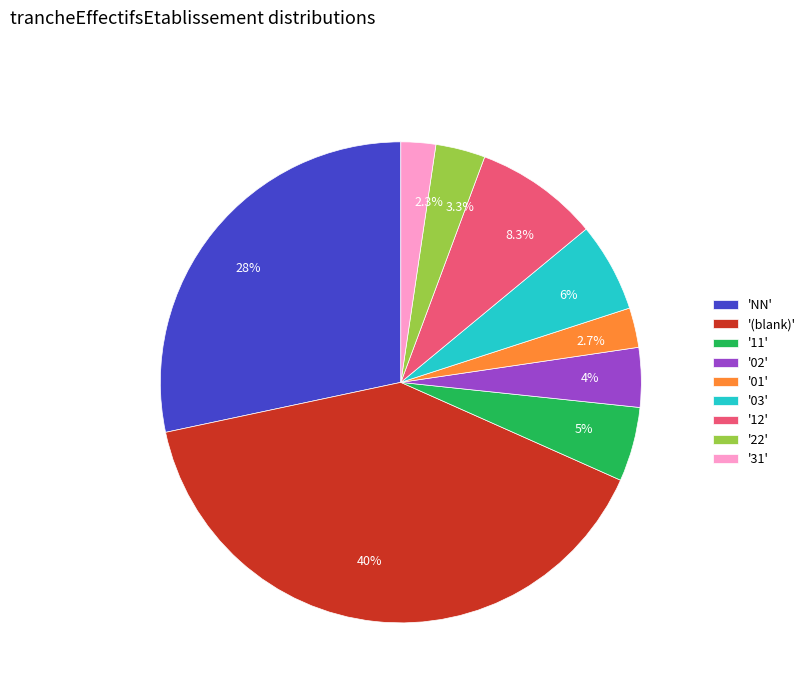

What is the ratio of the value at 2.3% to the value at 8.3%?

0.3